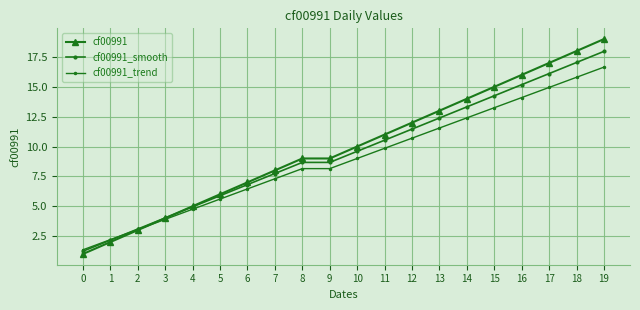

How many values in the cf00991 series are below 10?

10